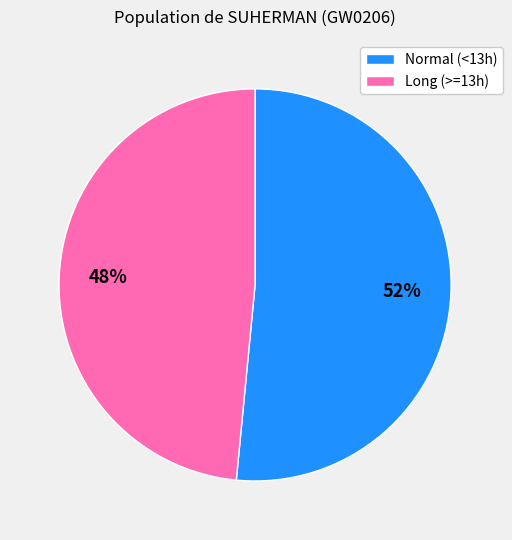

To the nearest percent, what is the combined percentage of Normal (<13h) and Long (>=13h)?

100%